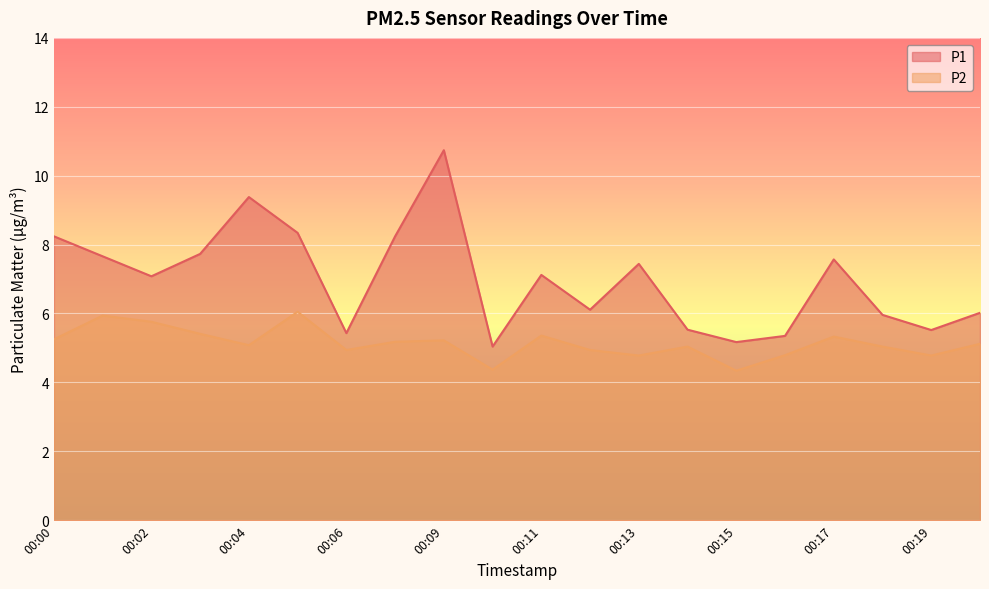

Which series has the largest range (max minus min)?

P1